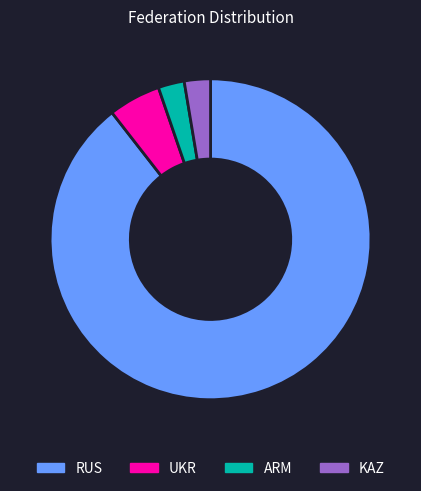

Do UKR and RUS together represent more than half of the pie?

Yes